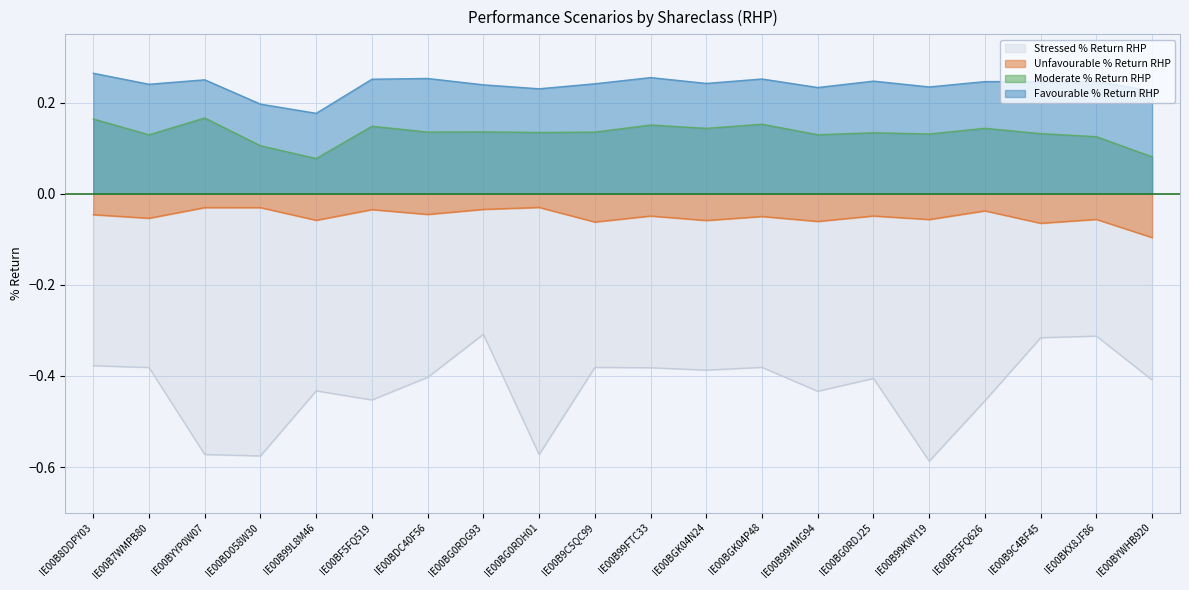

Which series has the largest total across all categories?

Favourable % Return RHP